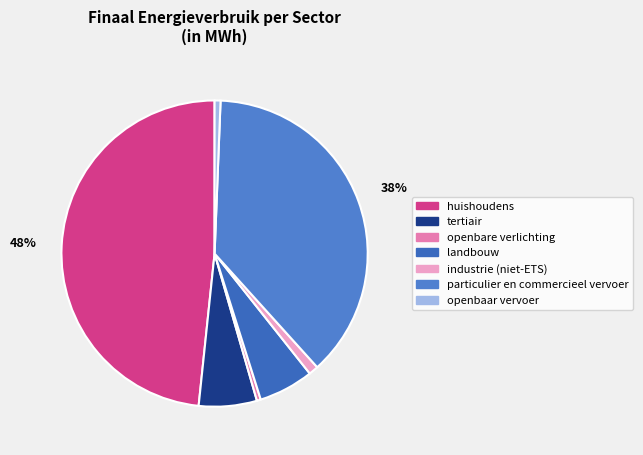

To the nearest percent, what is the average slice percentage?

14%